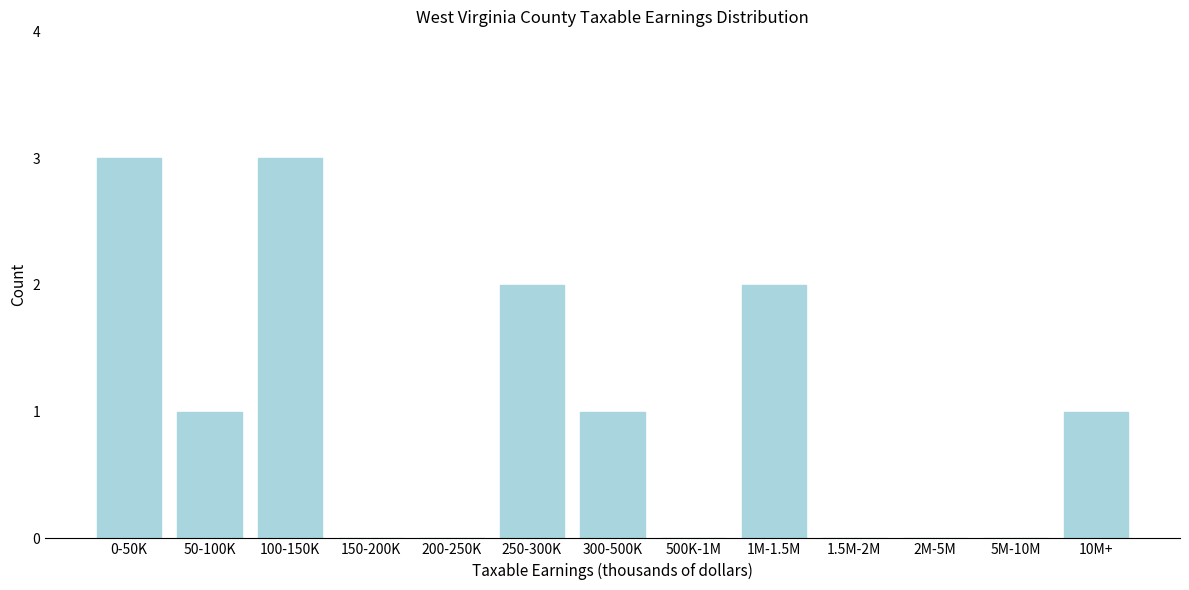

Reading left to right, transcribe all the data shown in this chart.

0-50K=3	50-100K=1	100-150K=3	150-200K=0	200-250K=0	250-300K=2	300-500K=1	500K-1M=0	1M-1.5M=2	1.5M-2M=0	2M-5M=0	5M-10M=0	10M+=1